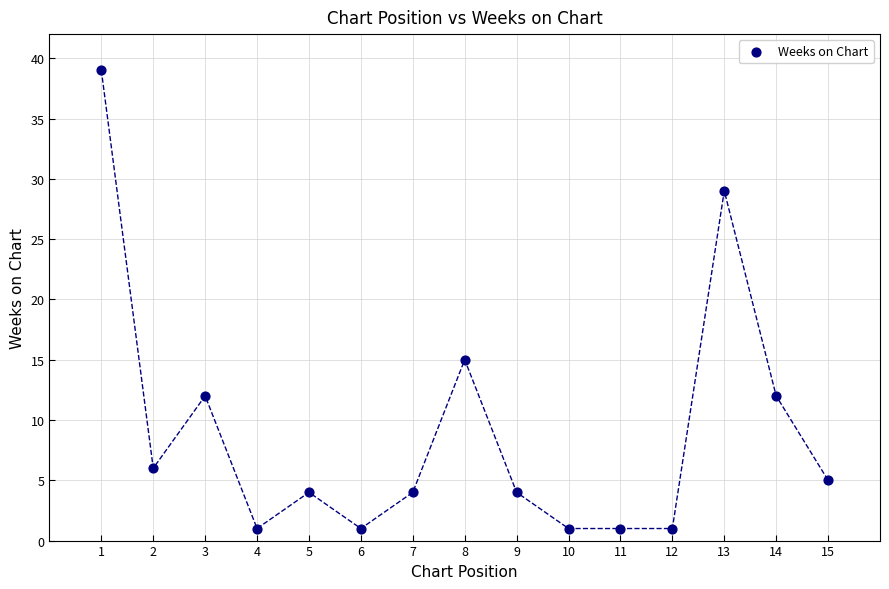

What Y value in the scatter plot is closest to 20?

15